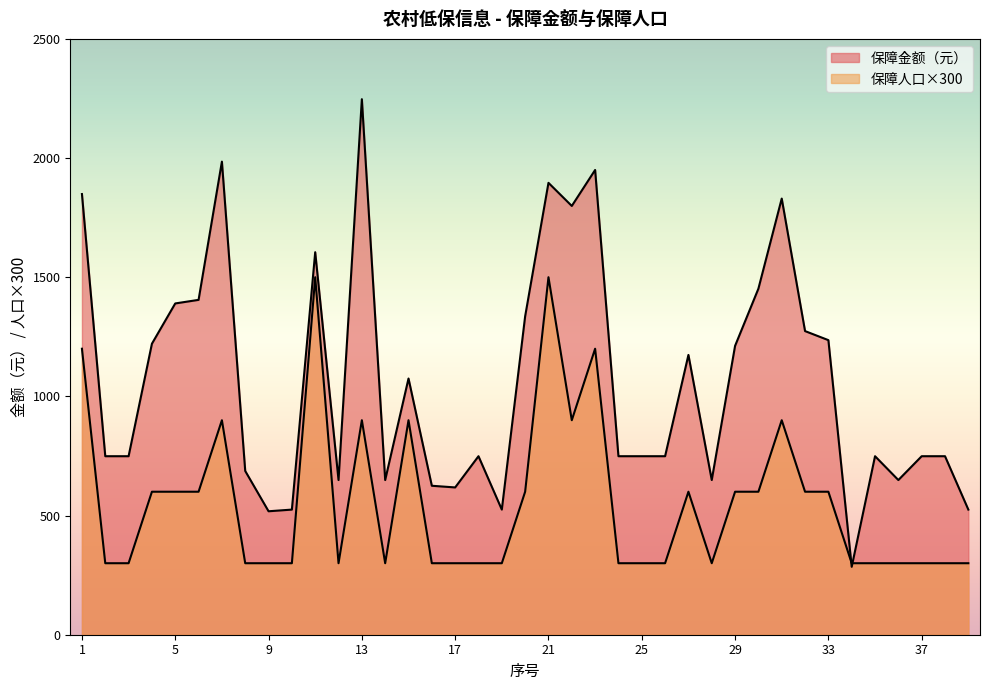

How many data points does each series have?

39